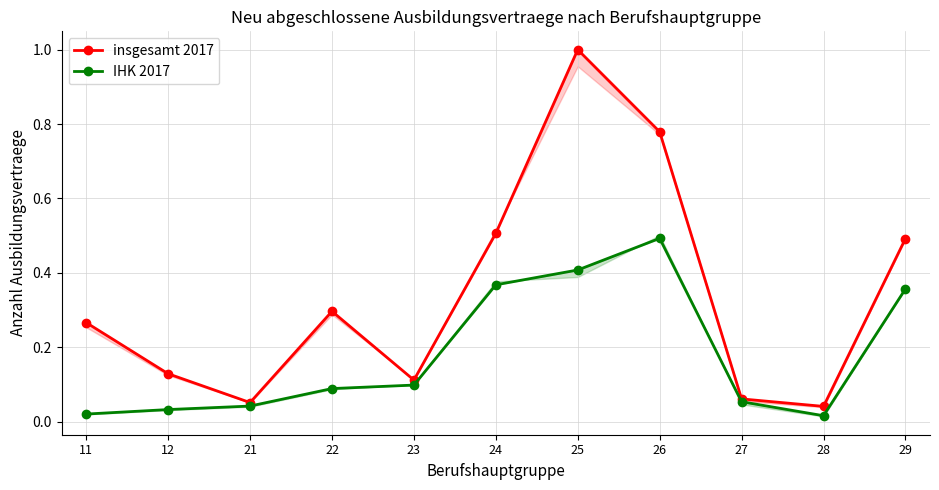

How many categories are shown in the chart?

11